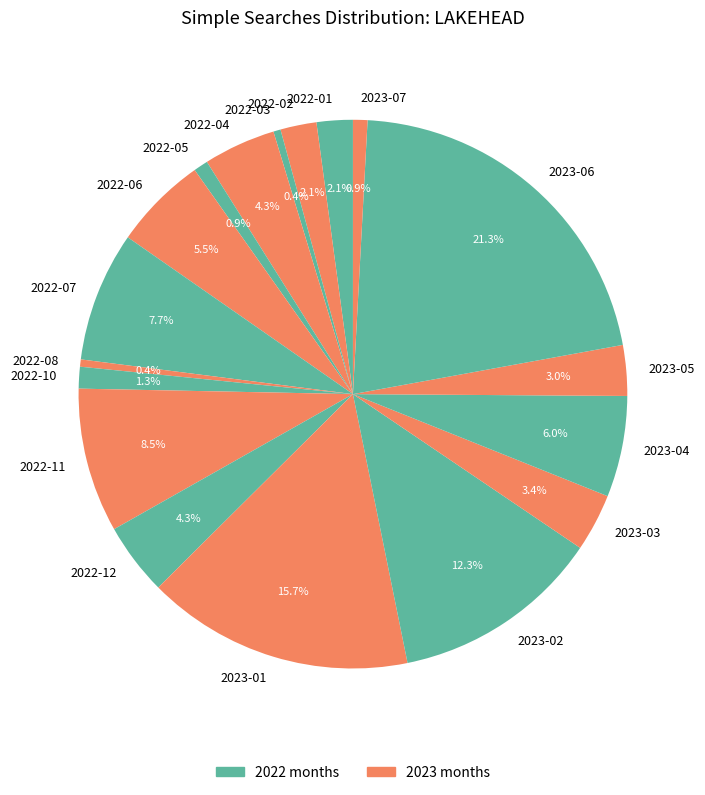

Is it true that 2022-03 is 0% of the pie?

True